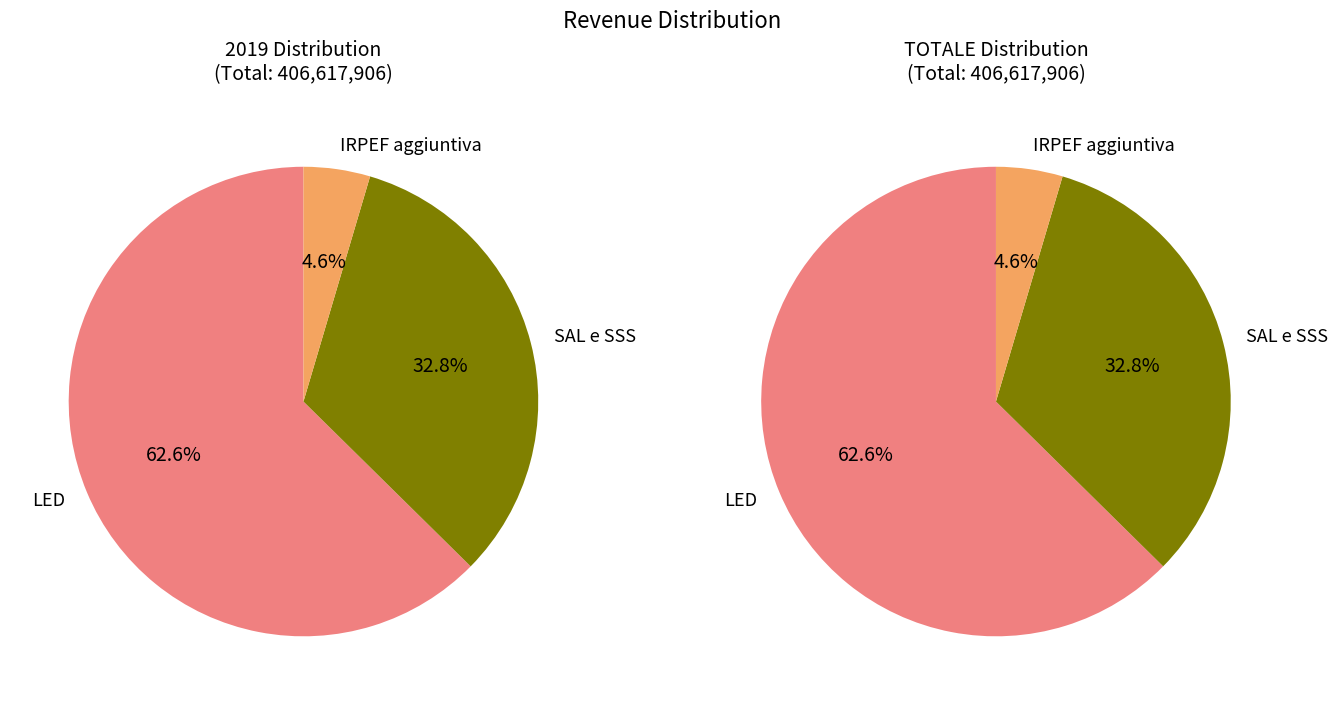

The LED slice represents 63% of the pie. True or false?

True